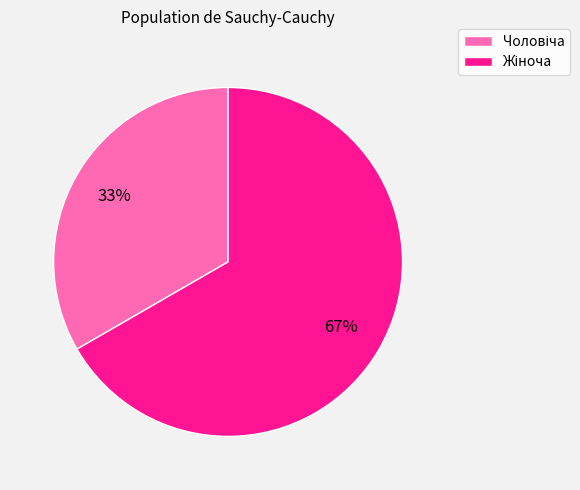

Is there a majority slice in this chart?

Yes